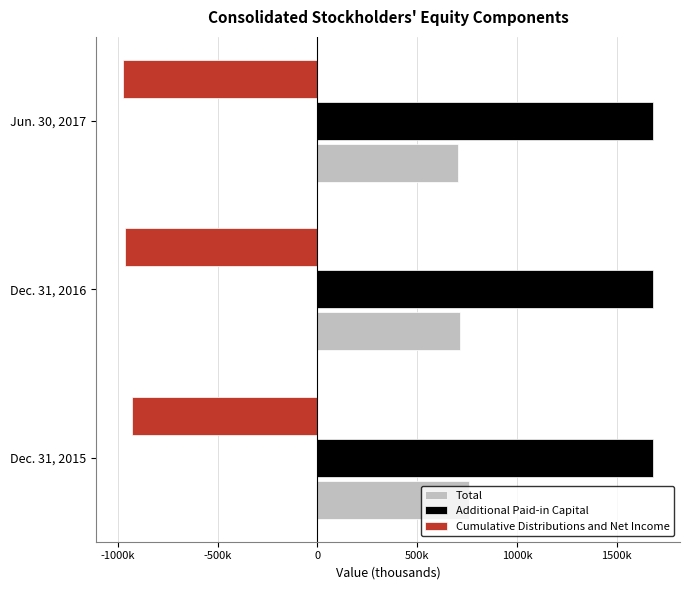

What is the smallest value displayed?

-977039